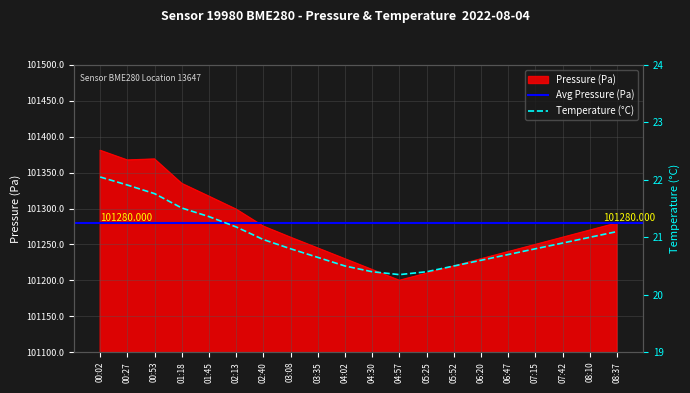

How many interior local valleys does the temperature series have?

1